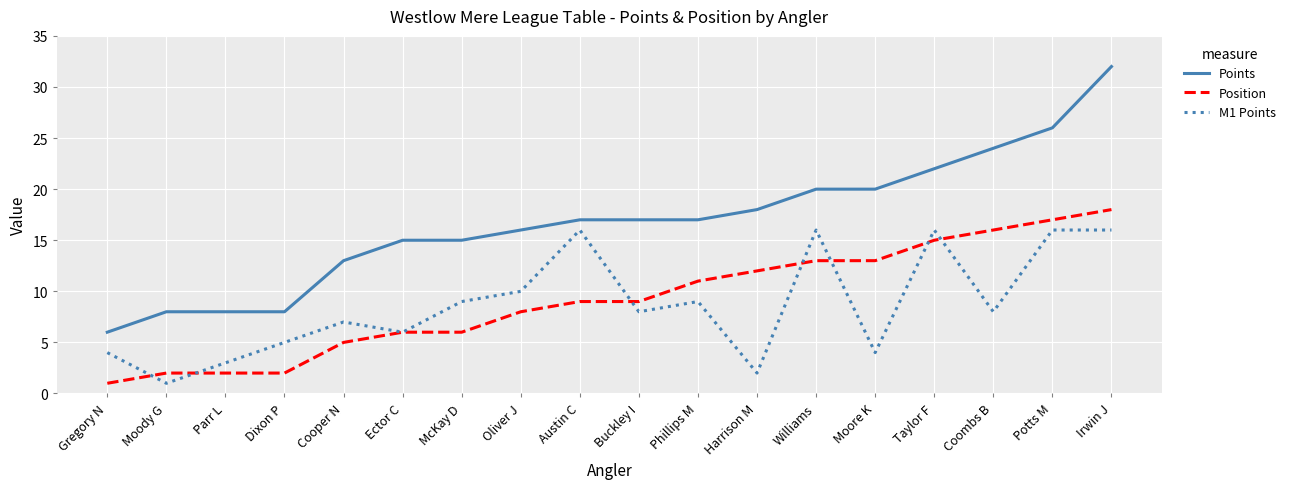

The Points series shows 9 at Coombs B. True or false?

False